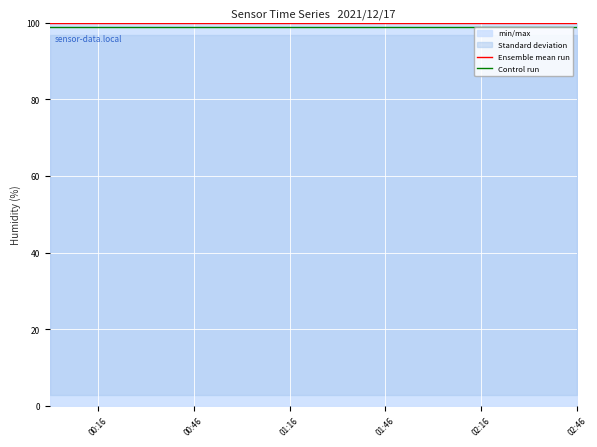

What is the highest value of the Ensemble mean run series?

99.9